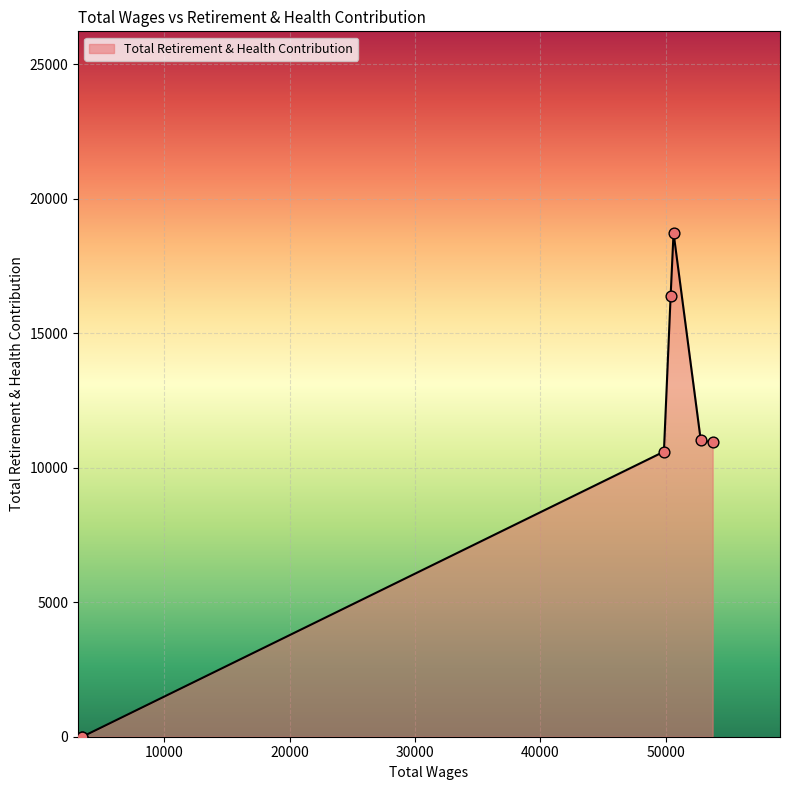

What is the change in value from 49850.0 to 3460.0?

-10596